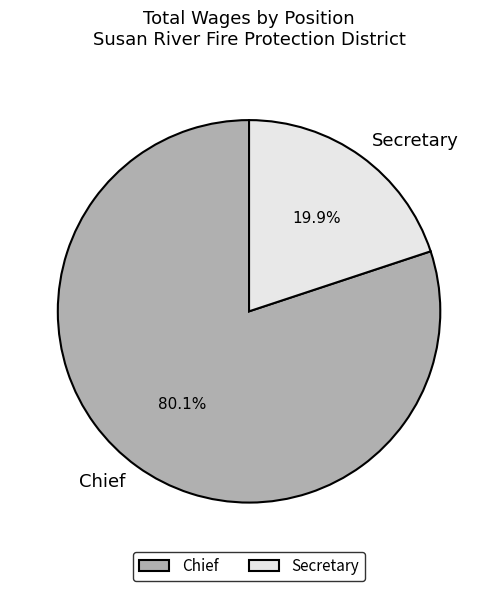

To the nearest percent, what is the combined percentage of Chief and Secretary?

100%